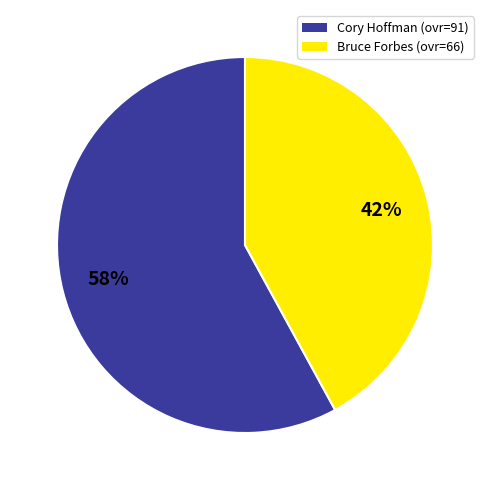

Is it true that Bruce Forbes is 47% of the pie?

False